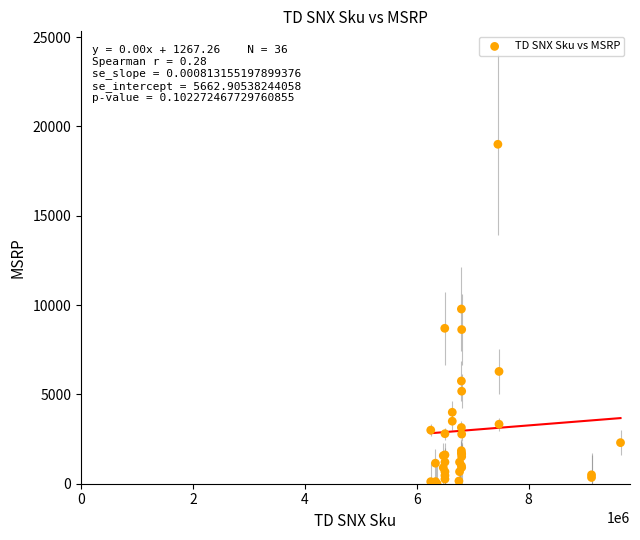

What Y value in the scatter plot is closest to 9499?

9779.0